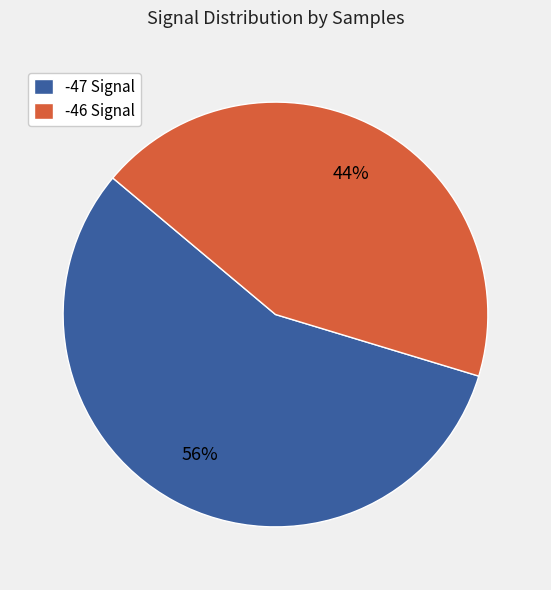

The -47 Signal slice represents 56% of the pie. True or false?

True